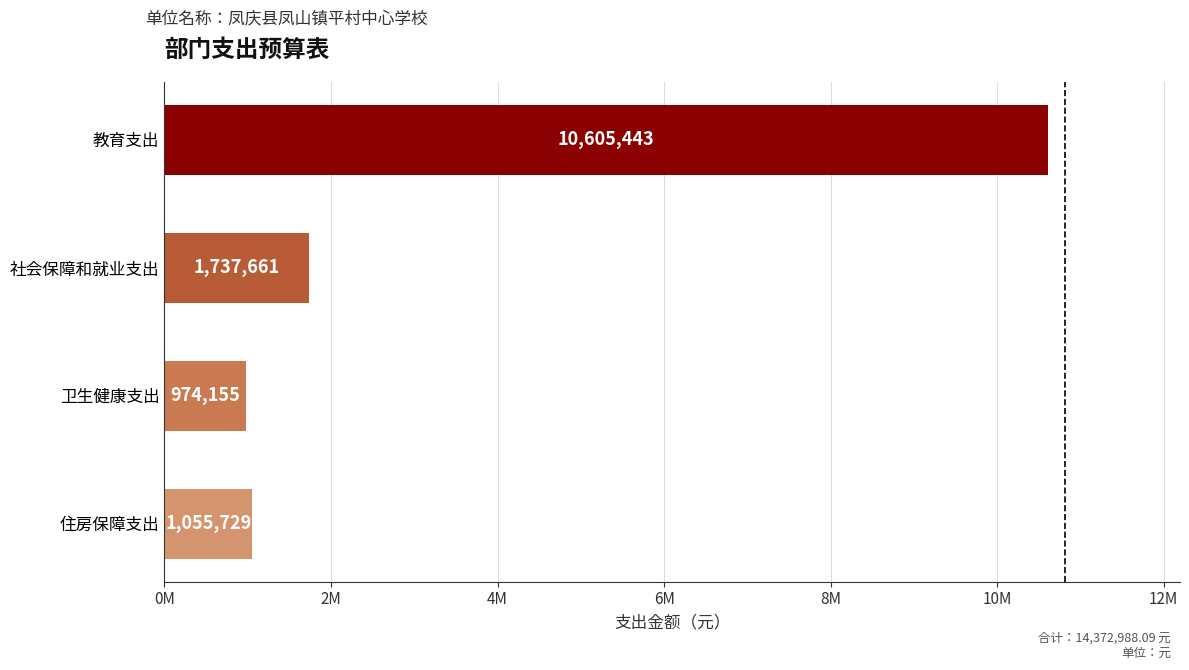

Are the bars horizontal?

Yes